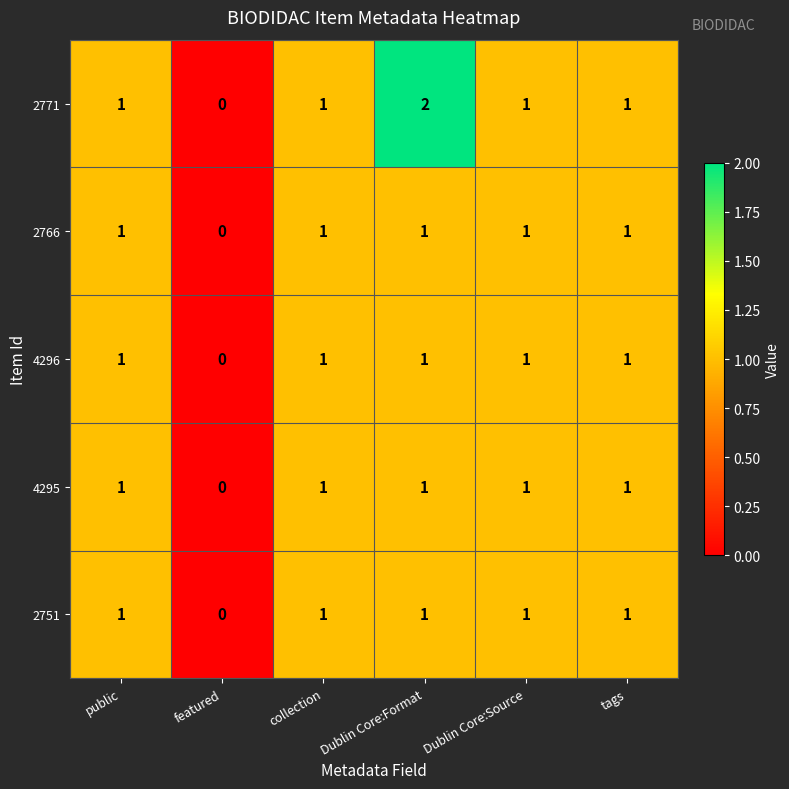

Between public and Dublin Core:Format, which series saw the biggest shift?

2771